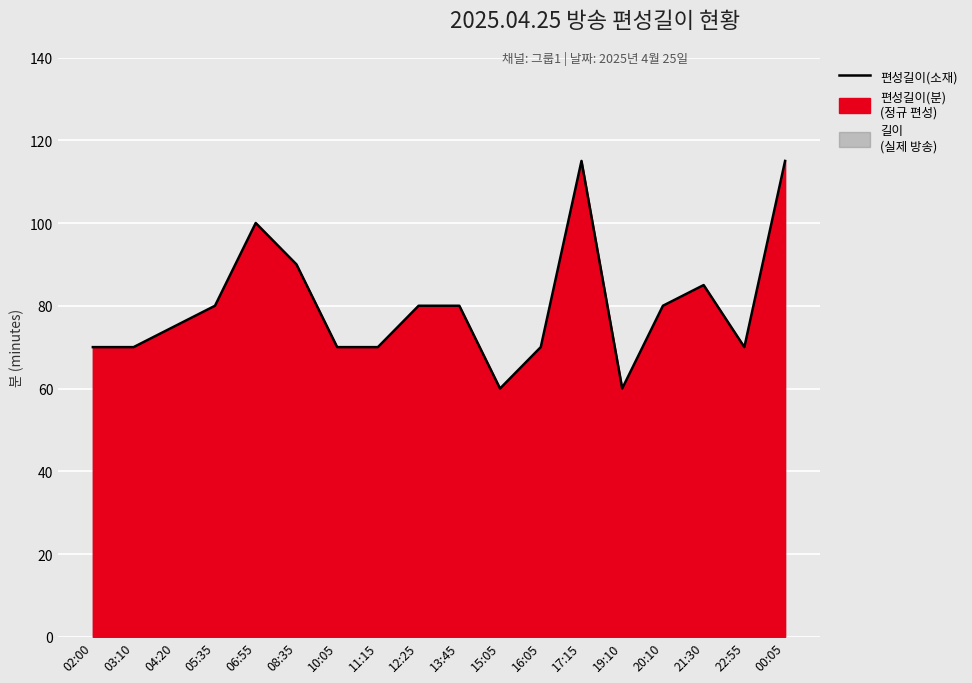

How many values exceed 80?

5